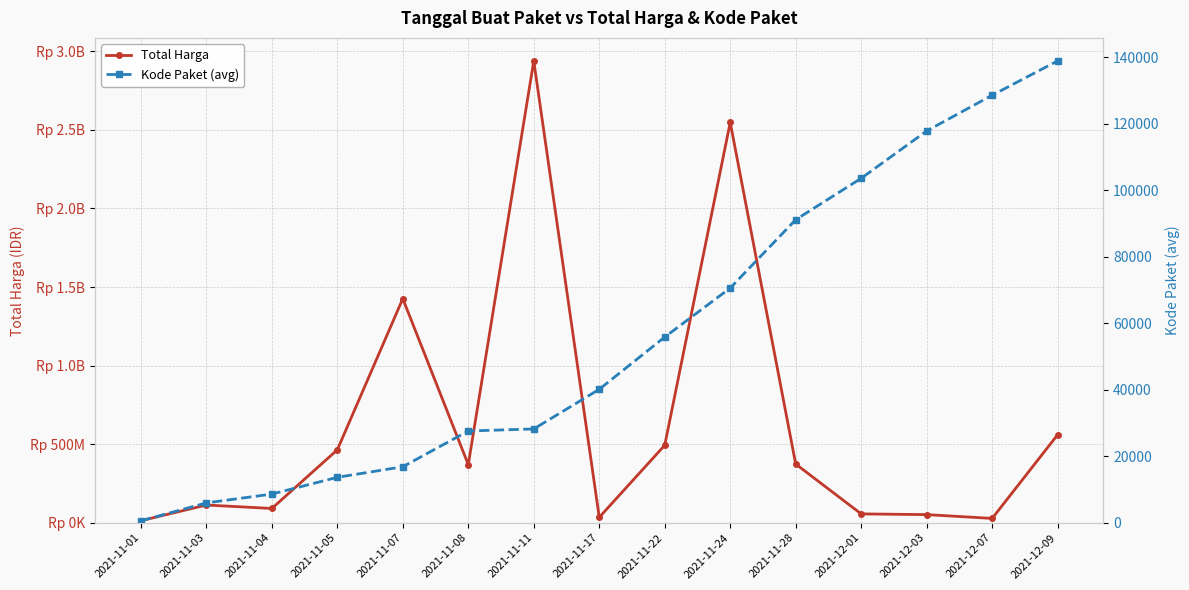

List the series in order of their overall mean, highest first.

Total Harga, Kode Paket (avg)